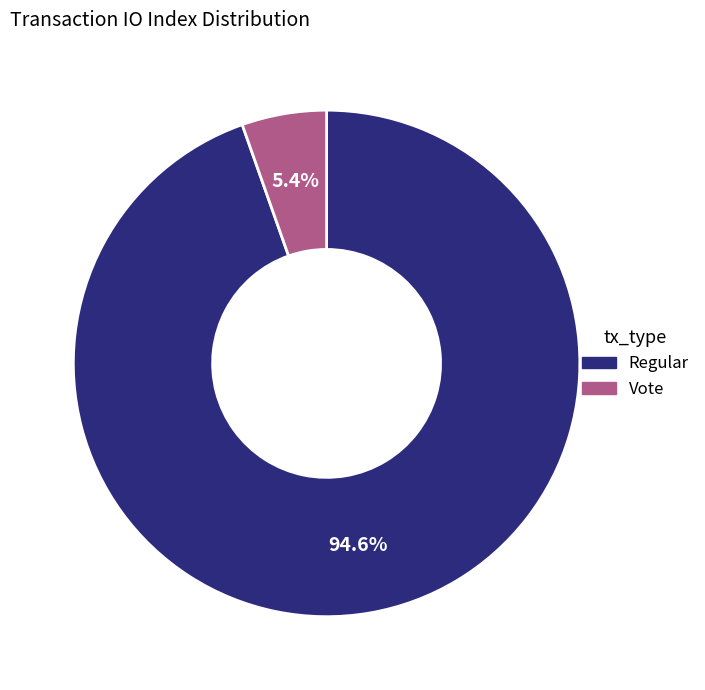

To the nearest percent, what is the difference between the largest and smallest slice percentages?

89%